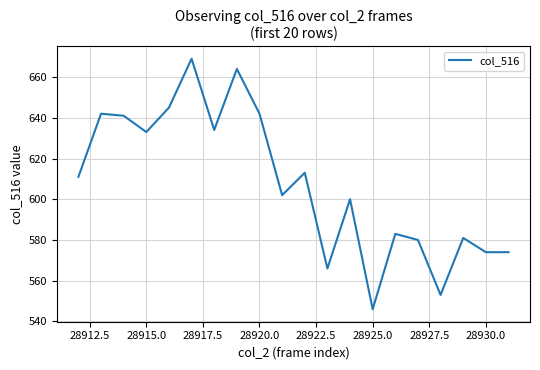

What is the minimum value shown in the chart?

546